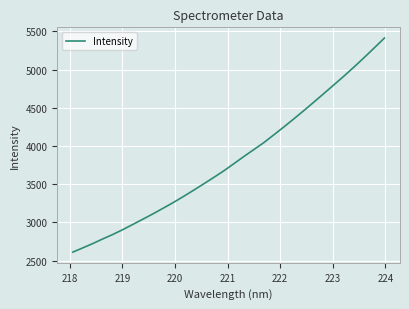

What is the difference between the maximum and minimum values?

2798.9